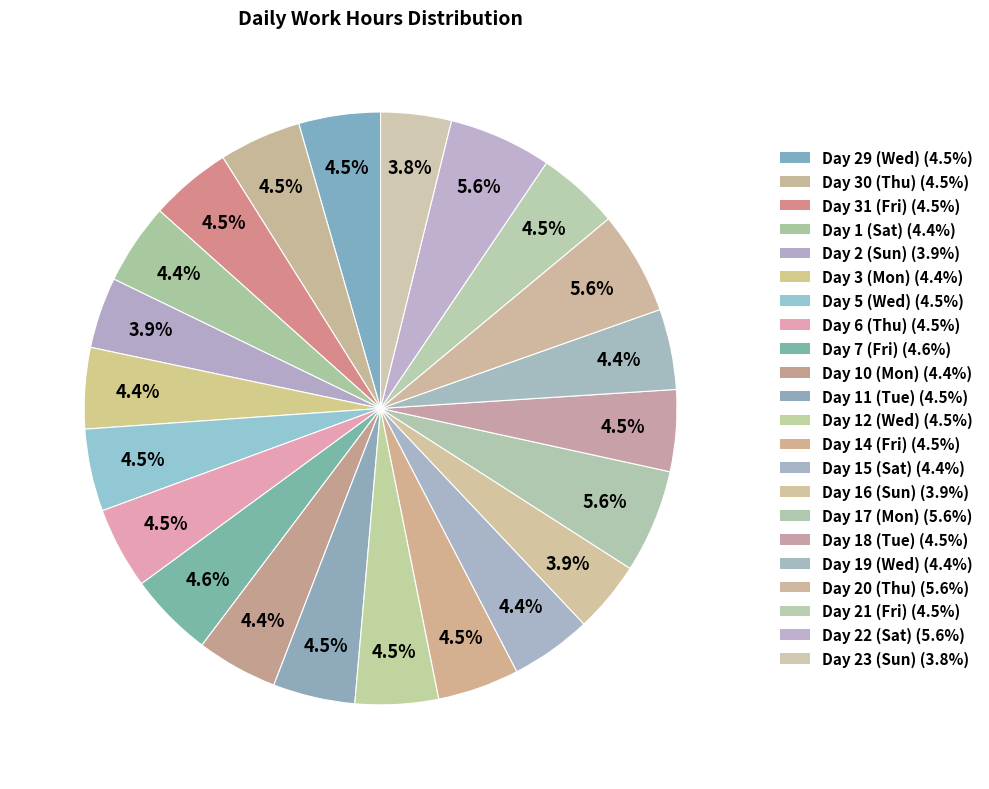

Rank the categories by value from highest to lowest.

Day 17 (Mon), Day 20 (Thu), Day 22 (Sat), Day 7 (Fri), Day 12 (Wed), Day 5 (Wed), Day 21 (Fri), Day 30 (Thu), Day 11 (Tue), Day 6 (Thu), Day 31 (Fri), Day 14 (Fri), Day 29 (Wed), Day 18 (Tue), Day 1 (Sat), Day 15 (Sat), Day 10 (Mon), Day 3 (Mon), Day 19 (Wed), Day 16 (Sun), Day 2 (Sun), Day 23 (Sun)